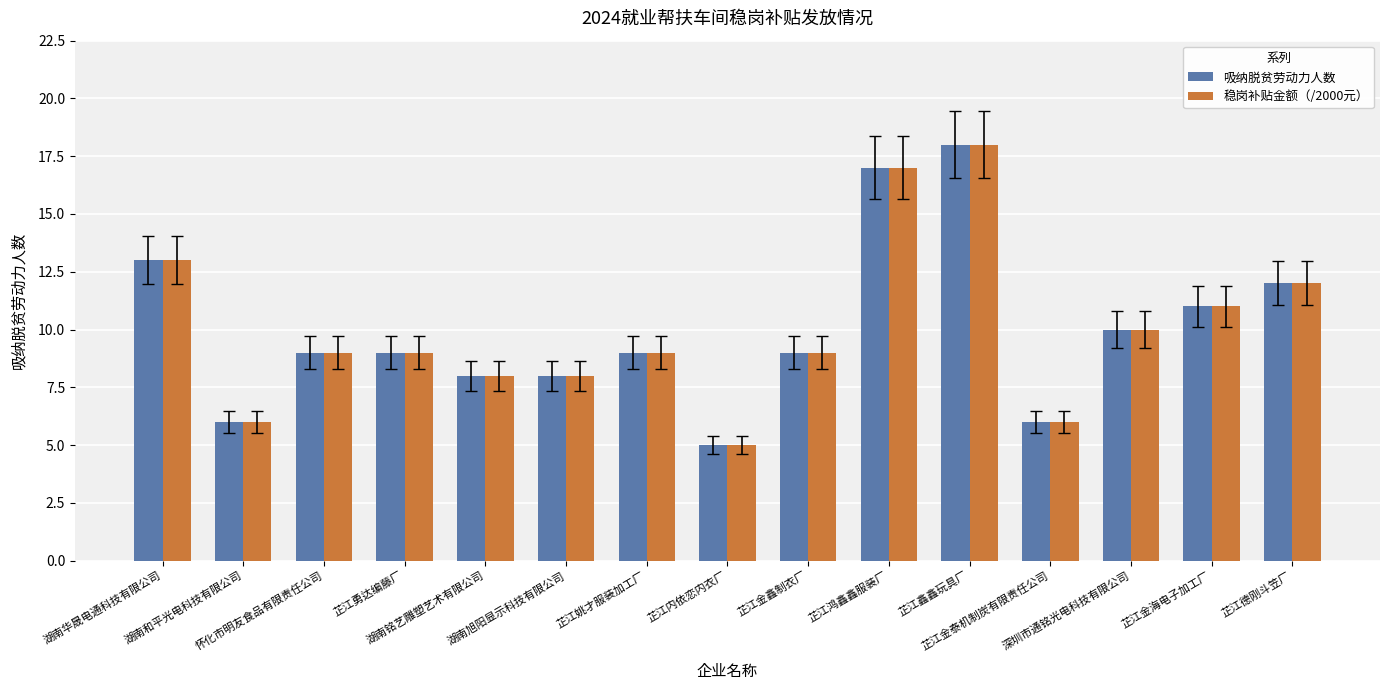

What is the label of the 1st bar from the left?

湖南华晟电通科技有限公司